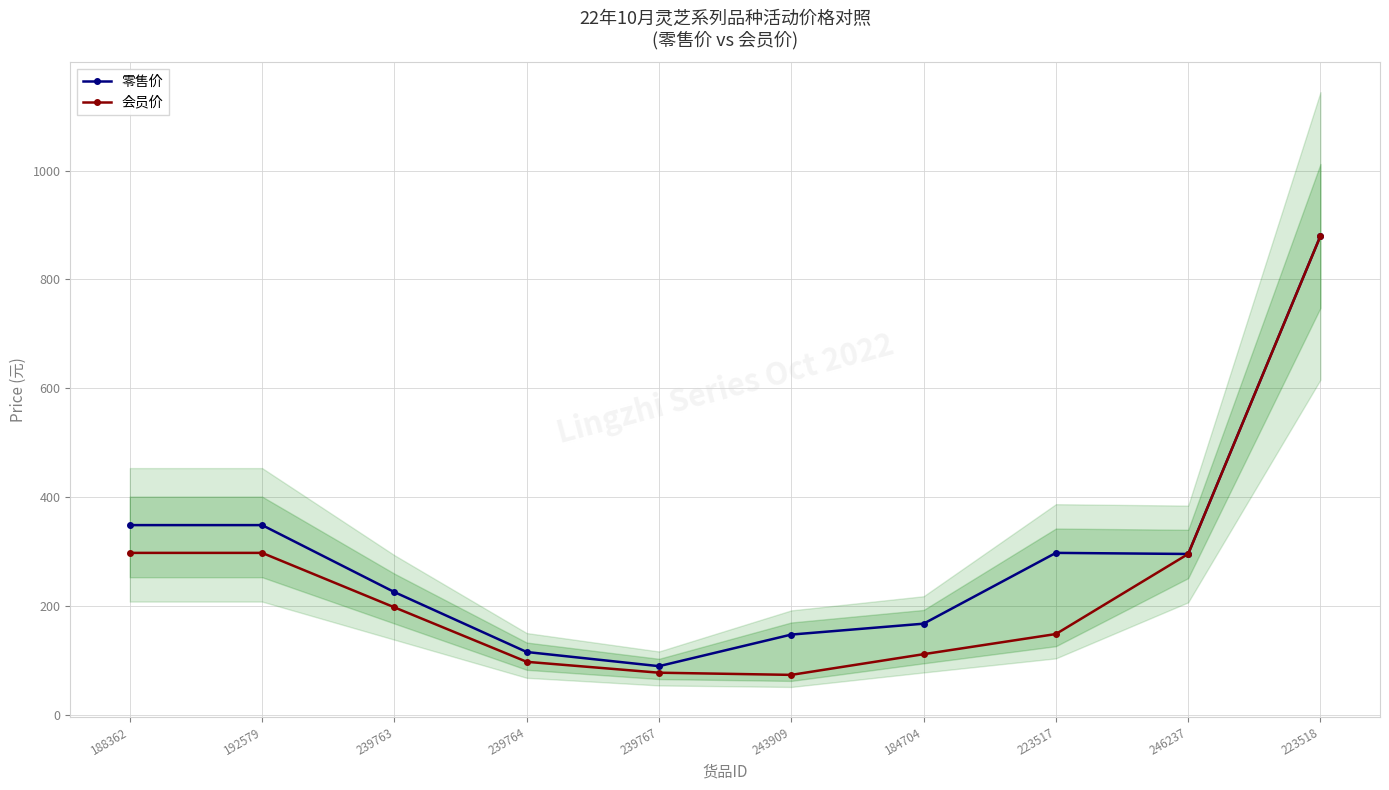

How many data points in 零售价 are less than 296?

5